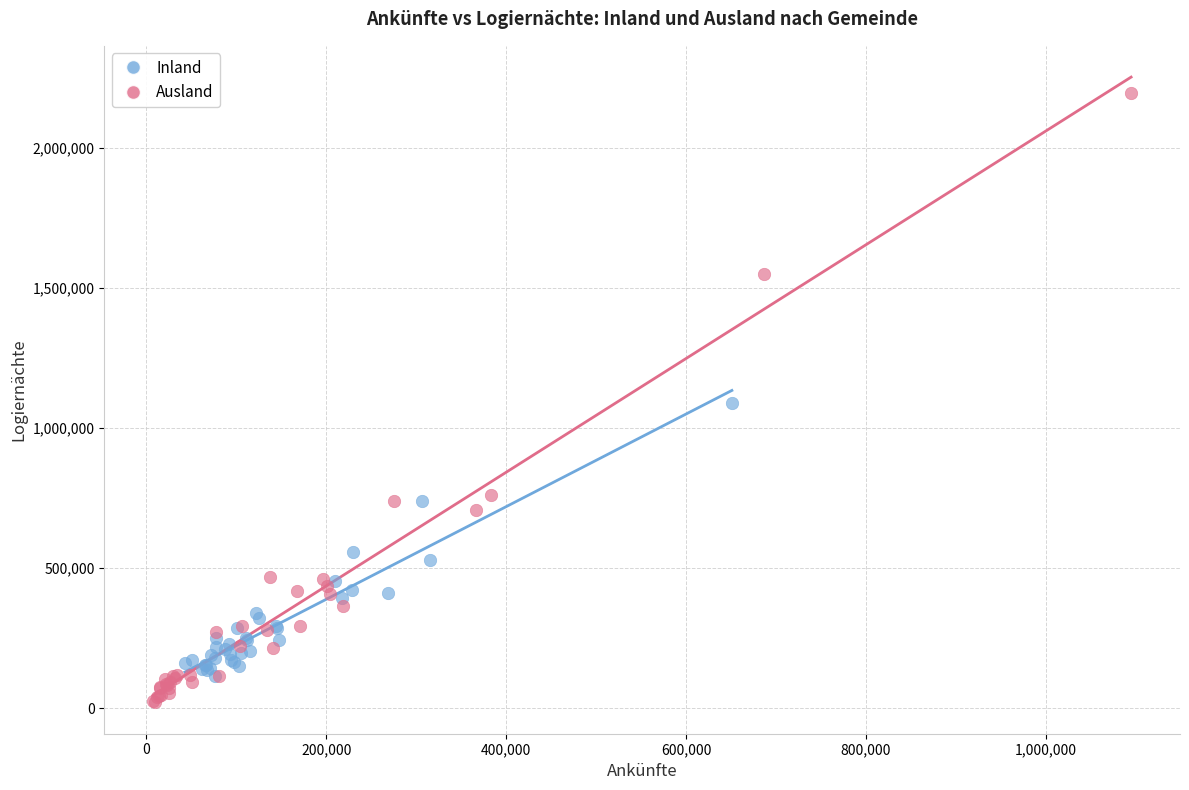

Which series has the widest spread of Y values?

Ausland